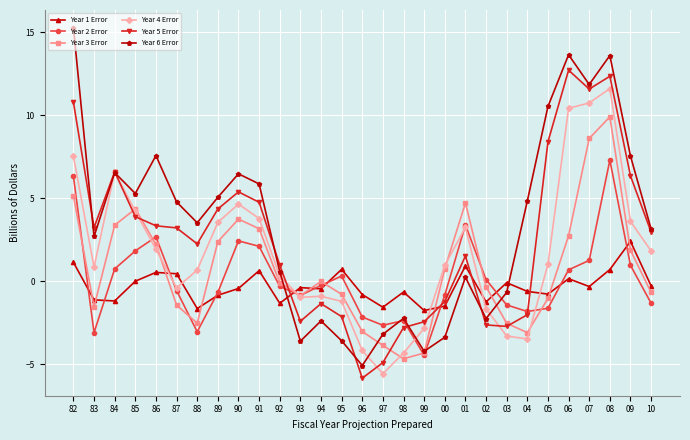

At 90, list the series in order from largest to smallest.

Year 6 Error, Year 5 Error, Year 4 Error, Year 3 Error, Year 2 Error, Year 1 Error